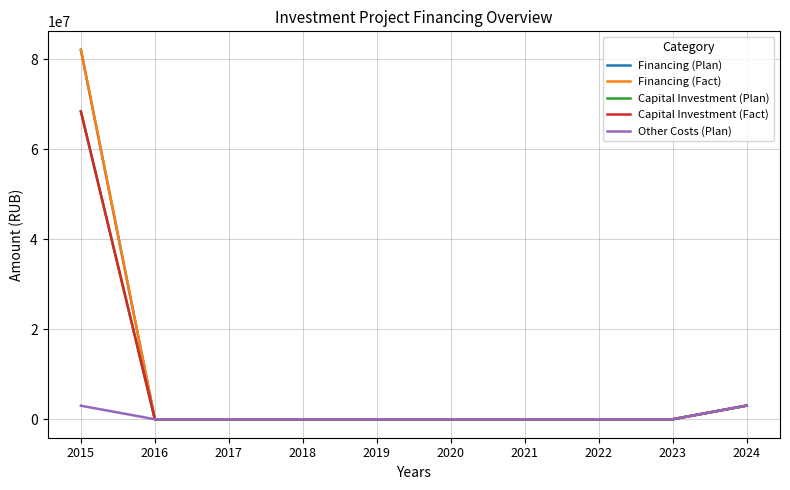

Is the value of Financing (Plan) at 2020 greater than the value of Other Costs (Plan) at 2016?

No